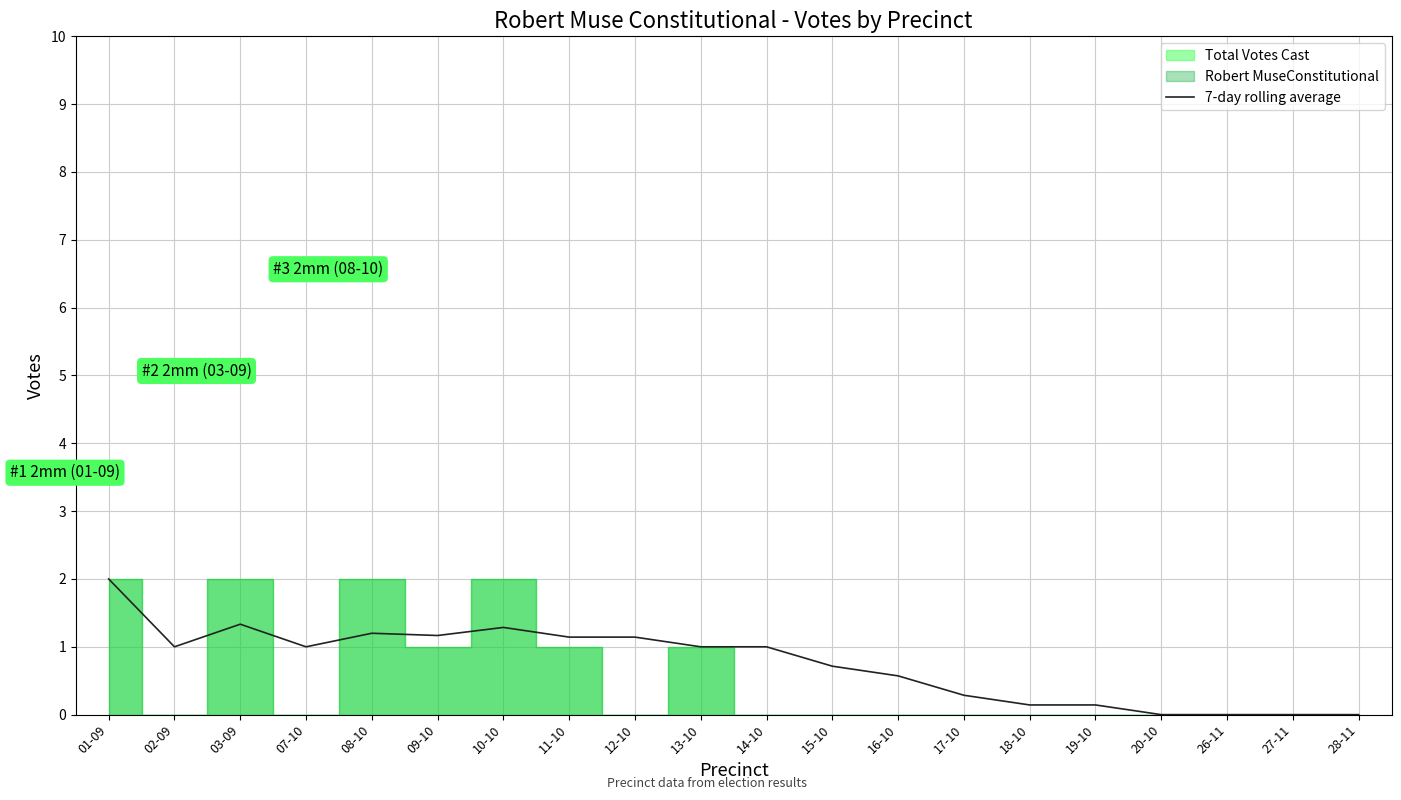

How many values are above zero?

16